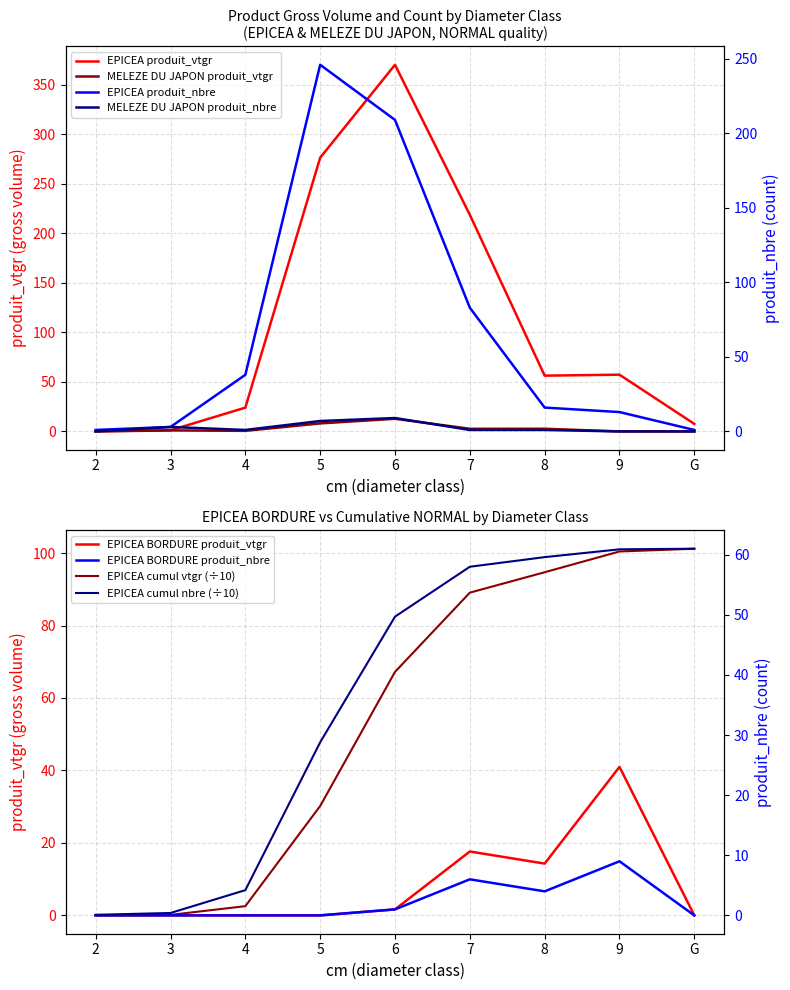

What is the spread (max minus min) of values at 2?

1.0